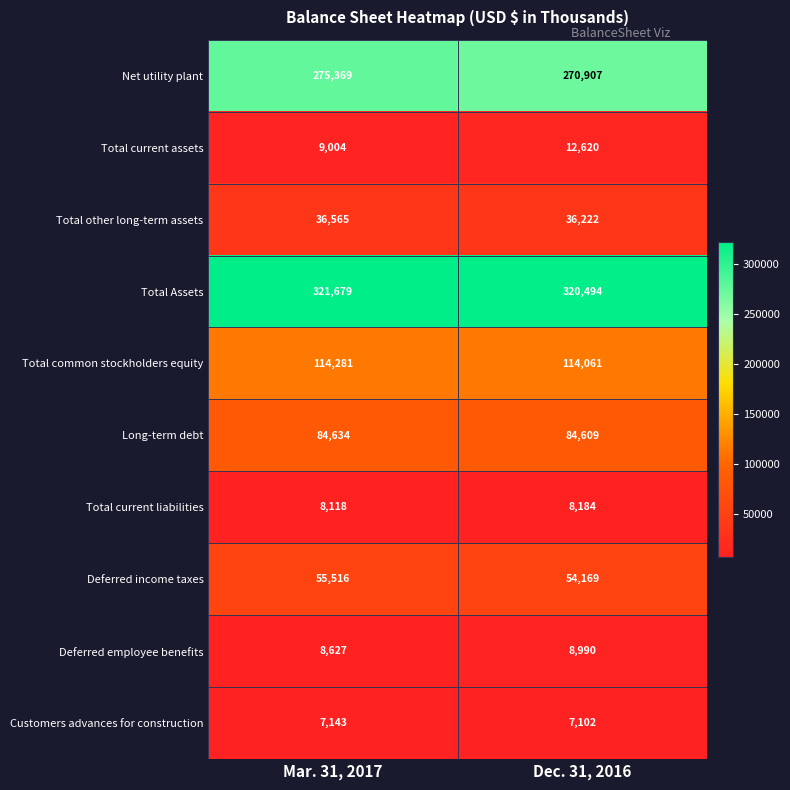

Is it true that Long-term debt equals 30779 at Mar. 31, 2017?

False